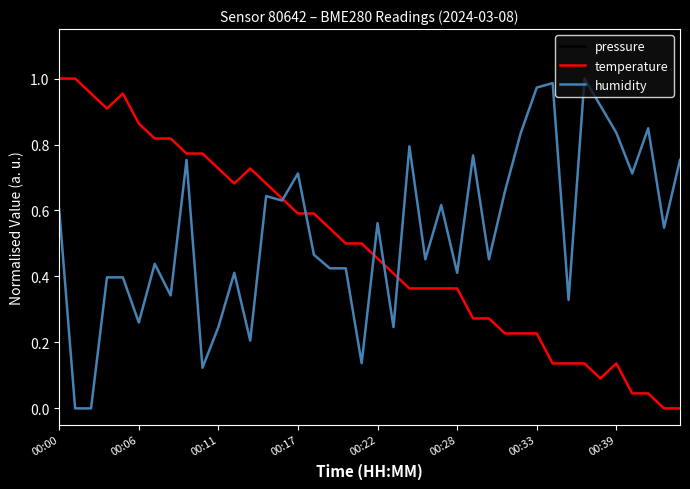

Does the chart have visible grid lines?

No